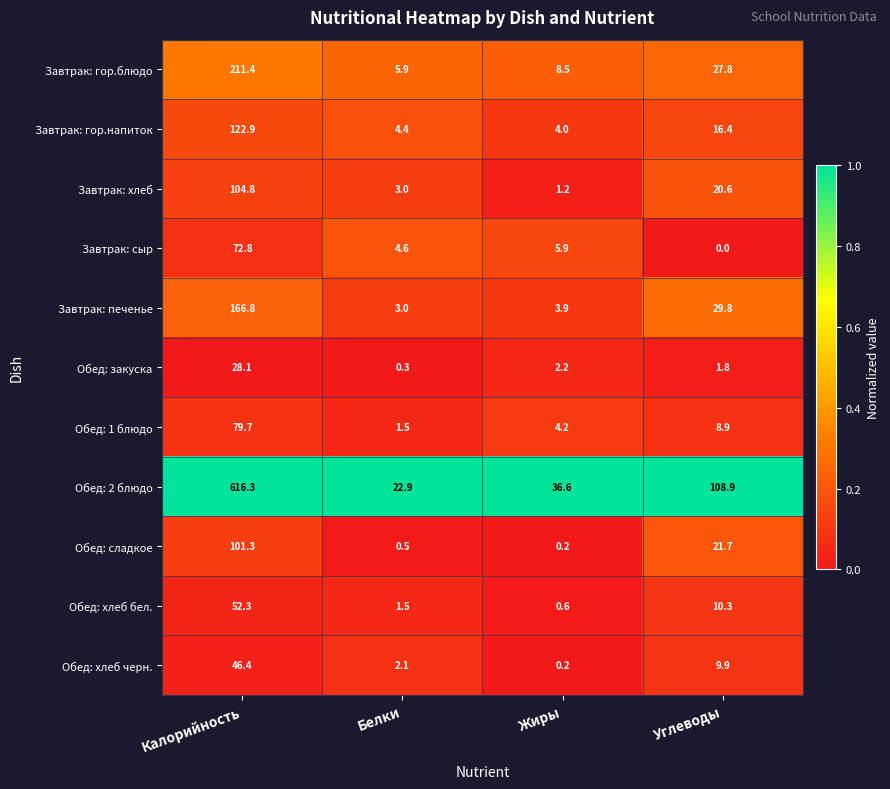

Which series has the largest total across all categories?

Обед: 2 блюдо